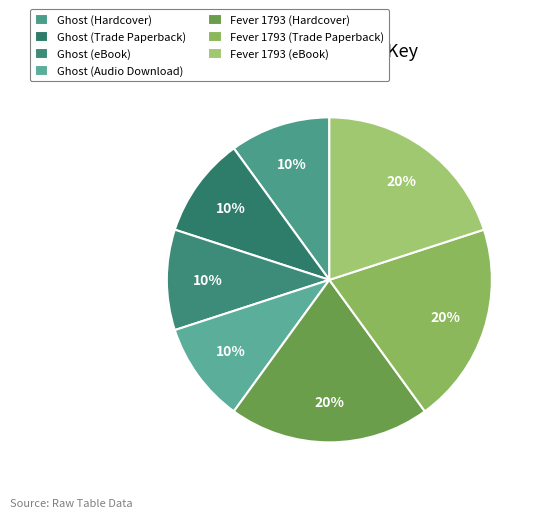

Count the number of slices in the pie.

7